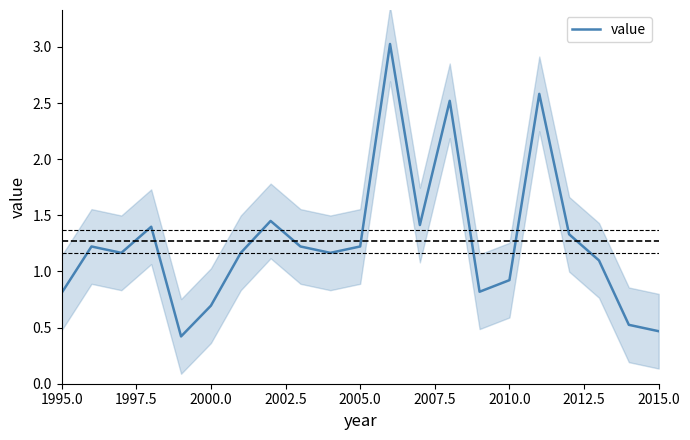

True or false: there are more than 2 points higher than both neighbors.

True